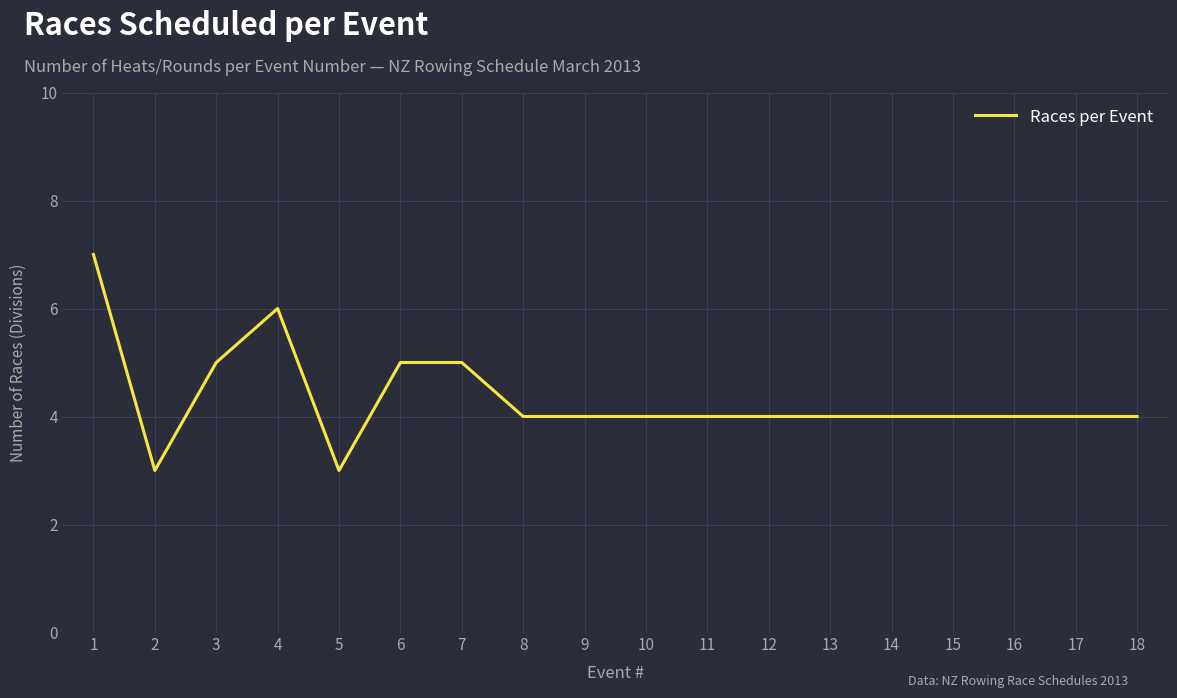

How many lines are shown in the chart?

1